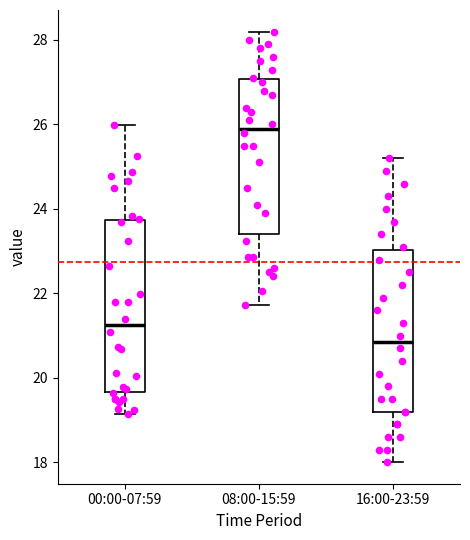

Reading left to right, read every box against the y-axis: the position of its median line, the range the box covers, and the ends of its whiskers. The values are not printed on the chart, so give them approximately, as read against the axis.

00:00-07:59: median 21.2, box 19.6 to 23.8, whiskers 19.2 to 26.0
08:00-15:59: median 26.0, box 23.4 to 27.0, whiskers 21.8 to 28.2
16:00-23:59: median 20.8, box 19.2 to 23.0, whiskers 18.0 to 25.2